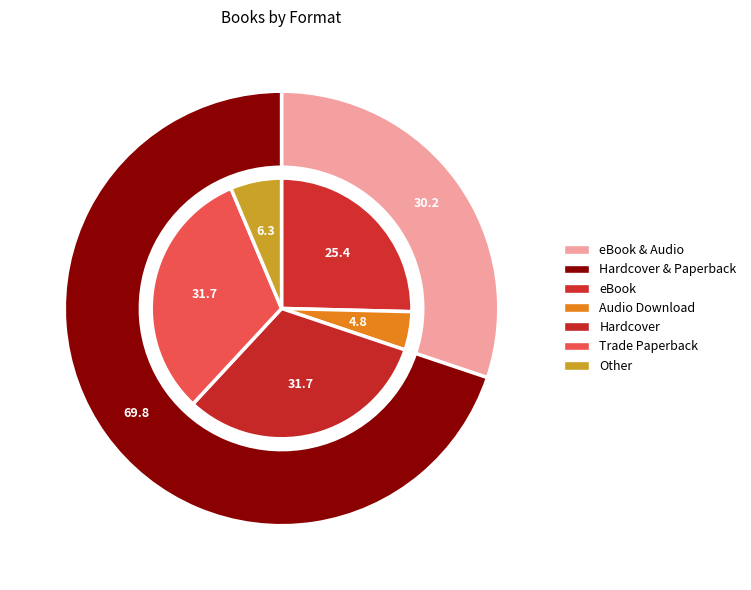

Is it true that Audio Download is 5% of the pie?

True